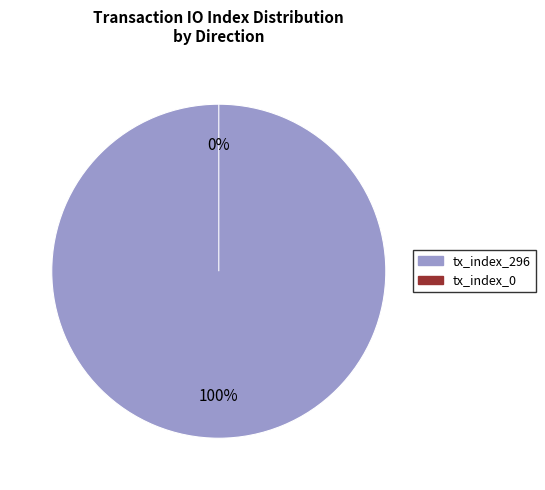

Is it true that tx_index_296 is 99% of the pie?

False